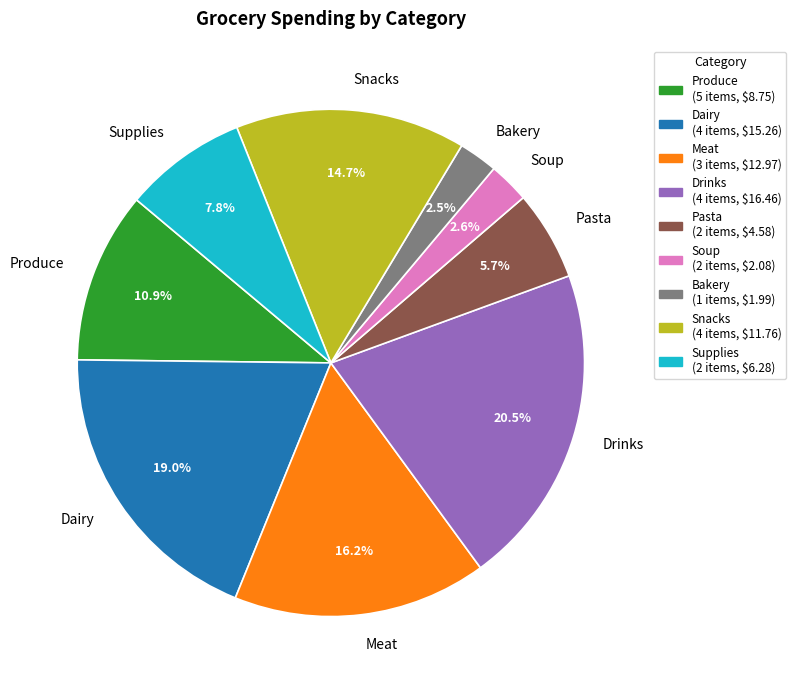

The Meat slice represents 16% of the pie. True or false?

True